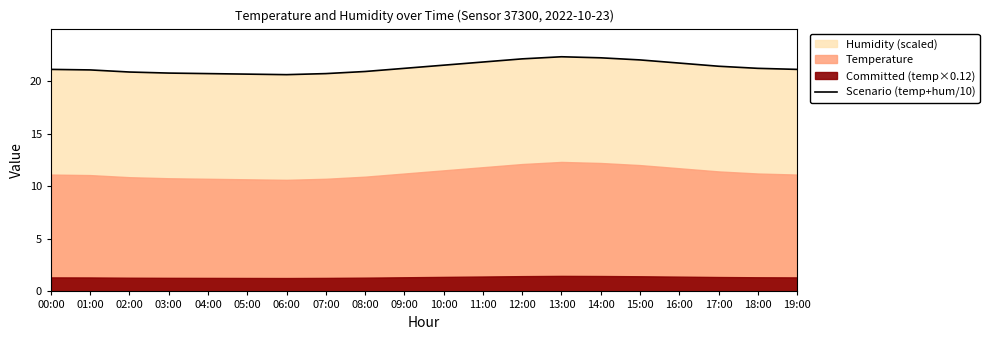

What is the average value?

21.3